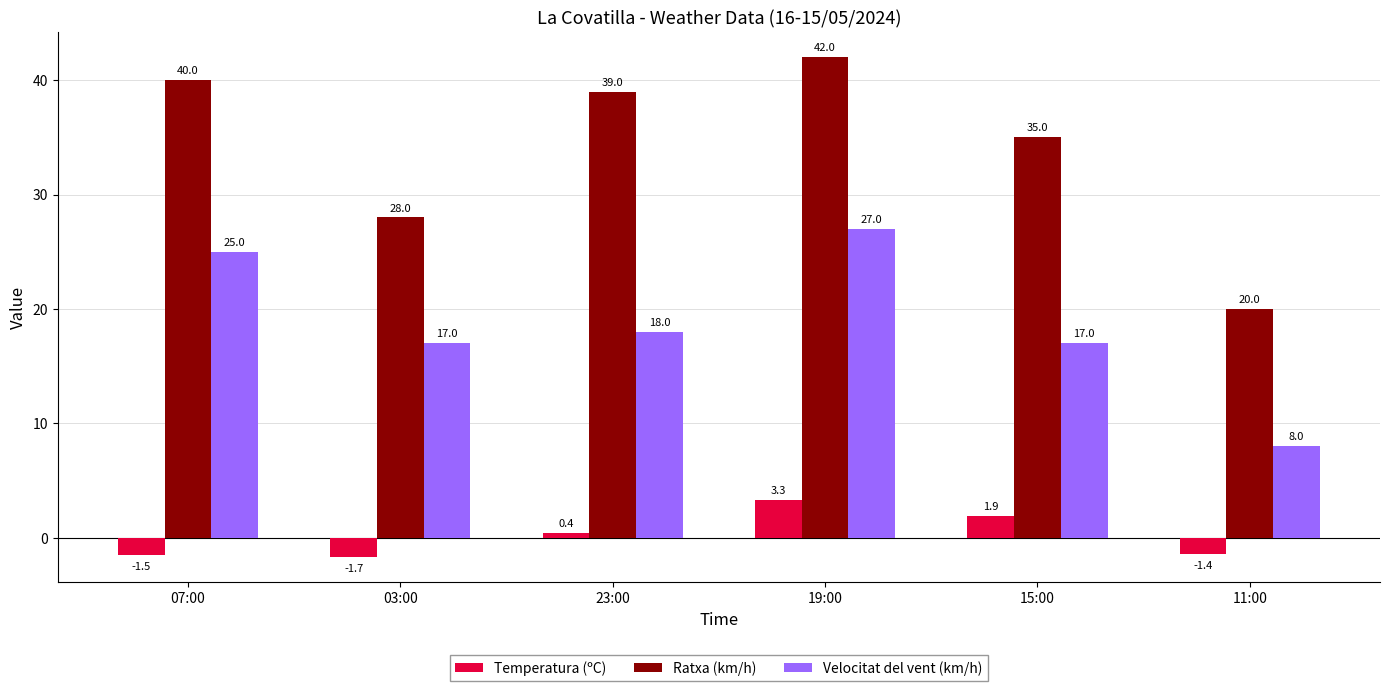

Reading left to right, what are all the values shown in this chart?

Temperatura (ºC): -1.5	-1.7	0.4	3.3	1.9	-1.4
Ratxa (km/h): 40.0	28.0	39.0	42.0	35.0	20.0
Velocitat del vent (km/h): 25.0	17.0	18.0	27.0	17.0	8.0